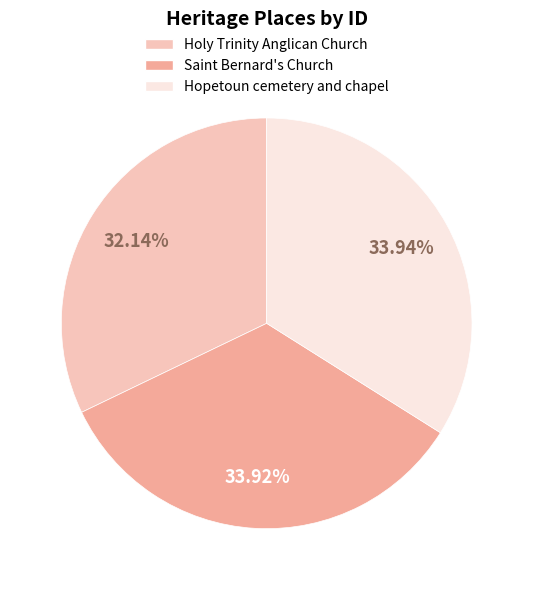

Do Saint Bernard's Church and Holy Trinity Anglican Church together represent more than half of the pie?

Yes